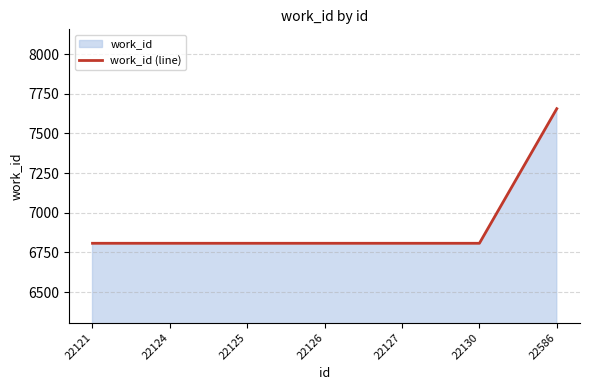

Approximately how many times larger is the value at 22124 compared to 22130?

1.0